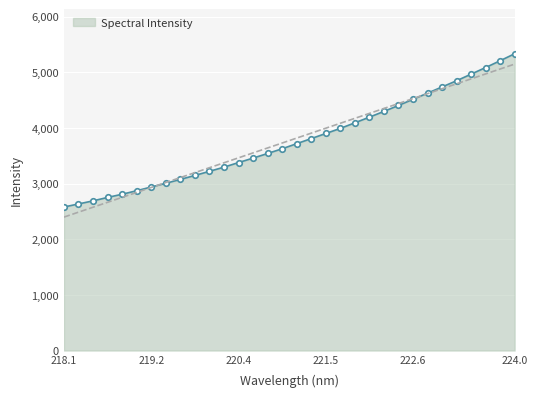

True or false: the data shows 5208.4 at 223.7895.

True